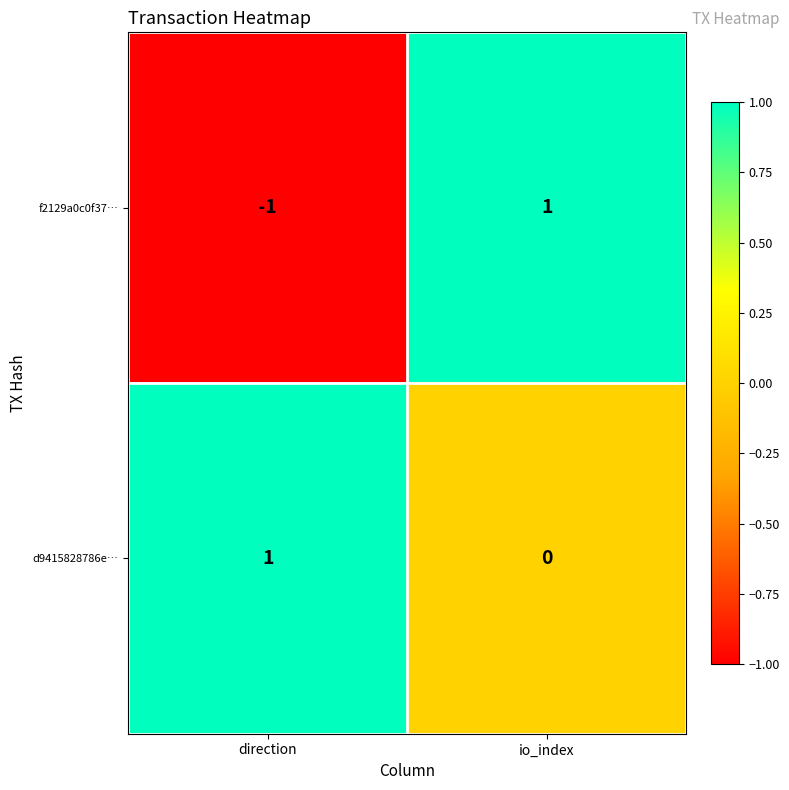

Rank the series by their average value, from highest to lowest.

d9415828786e…, f2129a0c0f37…